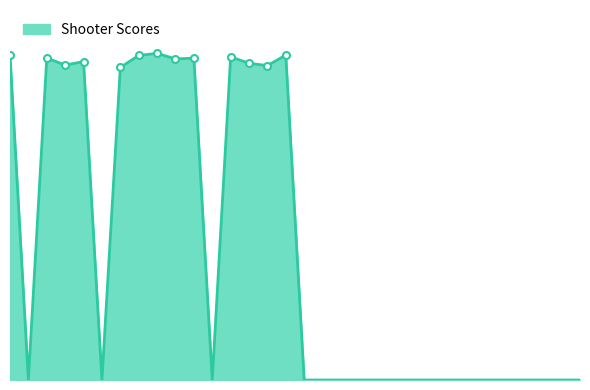

Is this an area chart (filled region under the line)?

Yes